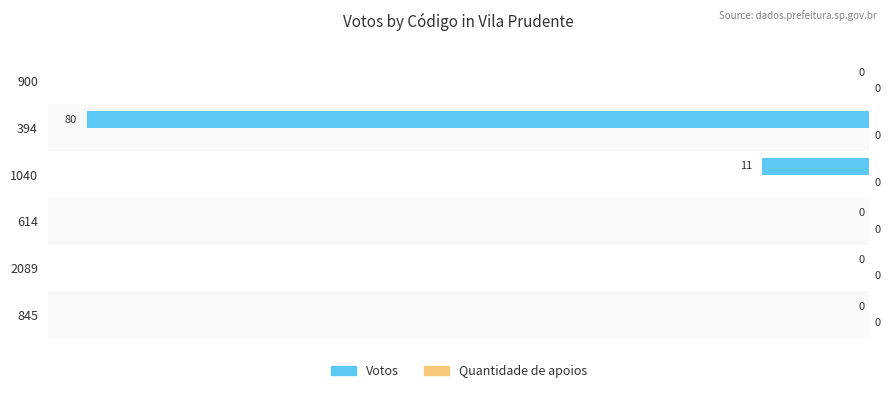

What is the sum of the values at 394 and 2089?

-80